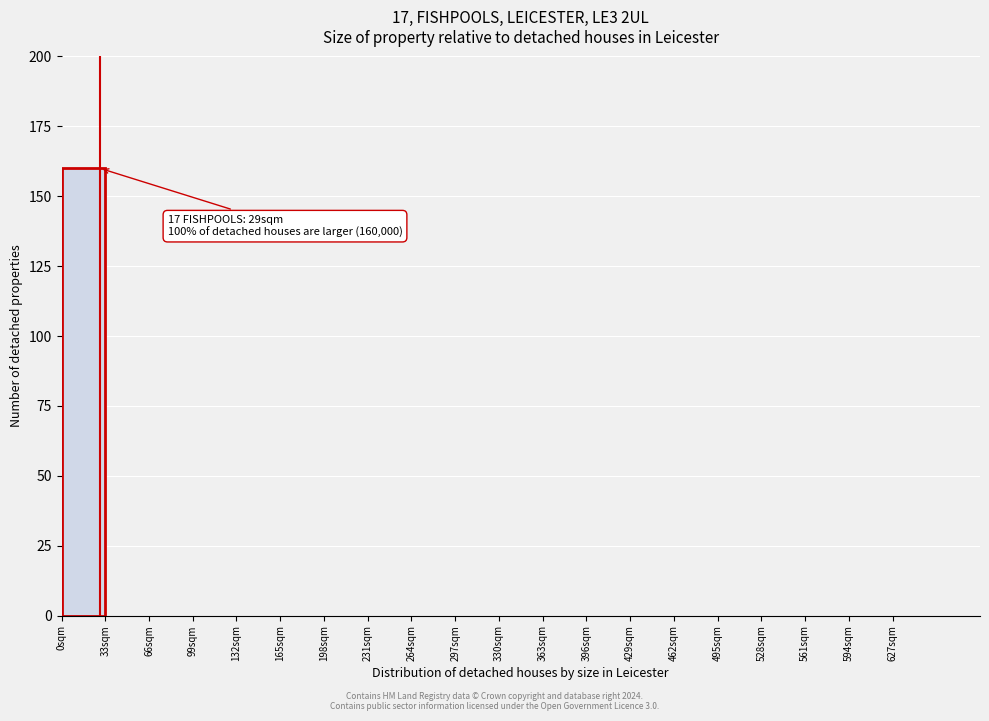

Which range on the x-axis has the tallest bar?

0 to 33